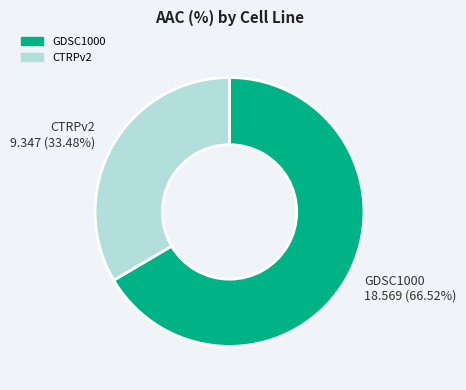

Which has a higher value, CTRPv2 or GDSC1000?

GDSC1000